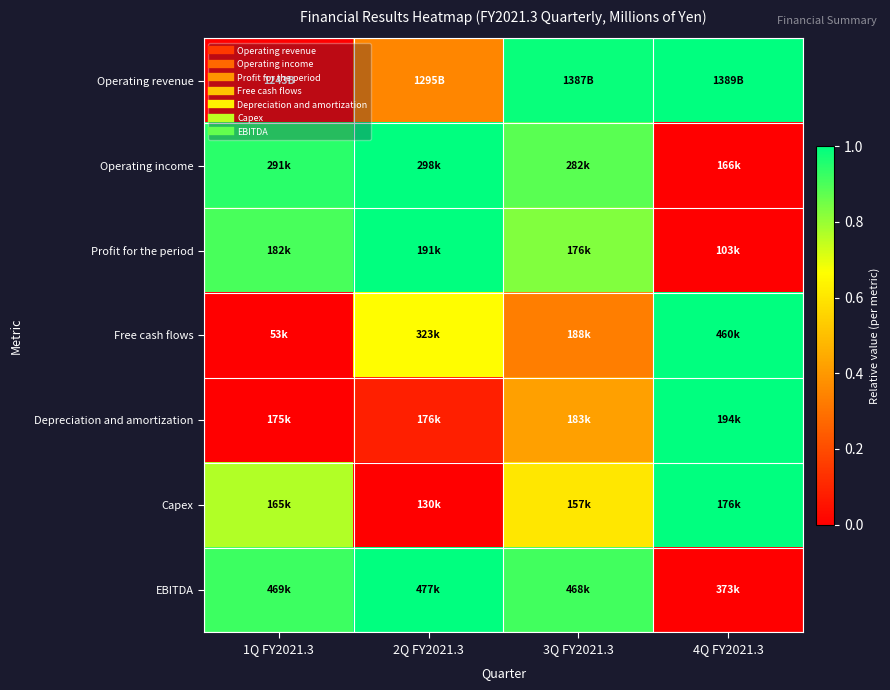

Reading left to right, list all the values displayed in this chart.

Operating revenue: 1Q FY2021.3=0.0	2Q FY2021.3=0.4	3Q FY2021.3=1.0	4Q FY2021.3=1.0
Operating income: 1Q FY2021.3=0.9	2Q FY2021.3=1.0	3Q FY2021.3=0.9	4Q FY2021.3=0.0
Profit for the period: 1Q FY2021.3=0.9	2Q FY2021.3=1.0	3Q FY2021.3=0.8	4Q FY2021.3=0.0
Free cash flows: 1Q FY2021.3=0.0	2Q FY2021.3=0.7	3Q FY2021.3=0.3	4Q FY2021.3=1.0
Depreciation and amortization: 1Q FY2021.3=0.0	2Q FY2021.3=0.1	3Q FY2021.3=0.4	4Q FY2021.3=1.0
Capex: 1Q FY2021.3=0.8	2Q FY2021.3=0.0	3Q FY2021.3=0.6	4Q FY2021.3=1.0
EBITDA: 1Q FY2021.3=0.9	2Q FY2021.3=1.0	3Q FY2021.3=0.9	4Q FY2021.3=0.0